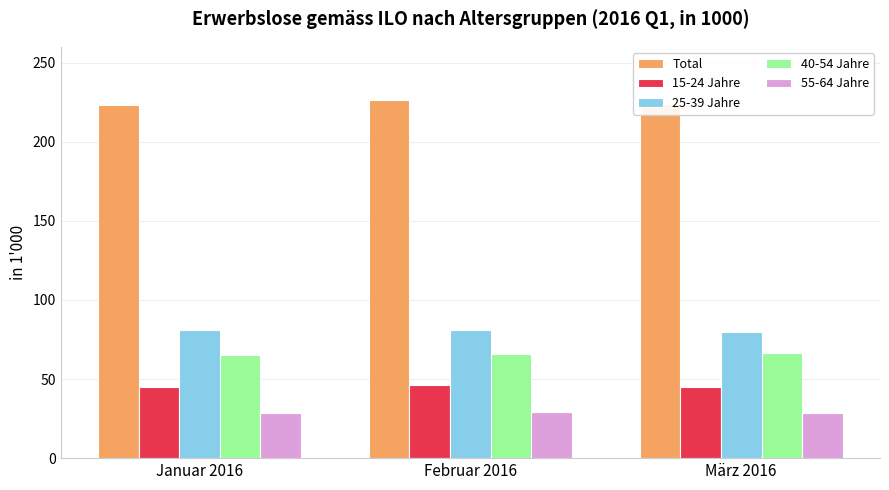

How many bars are there in each group?

5